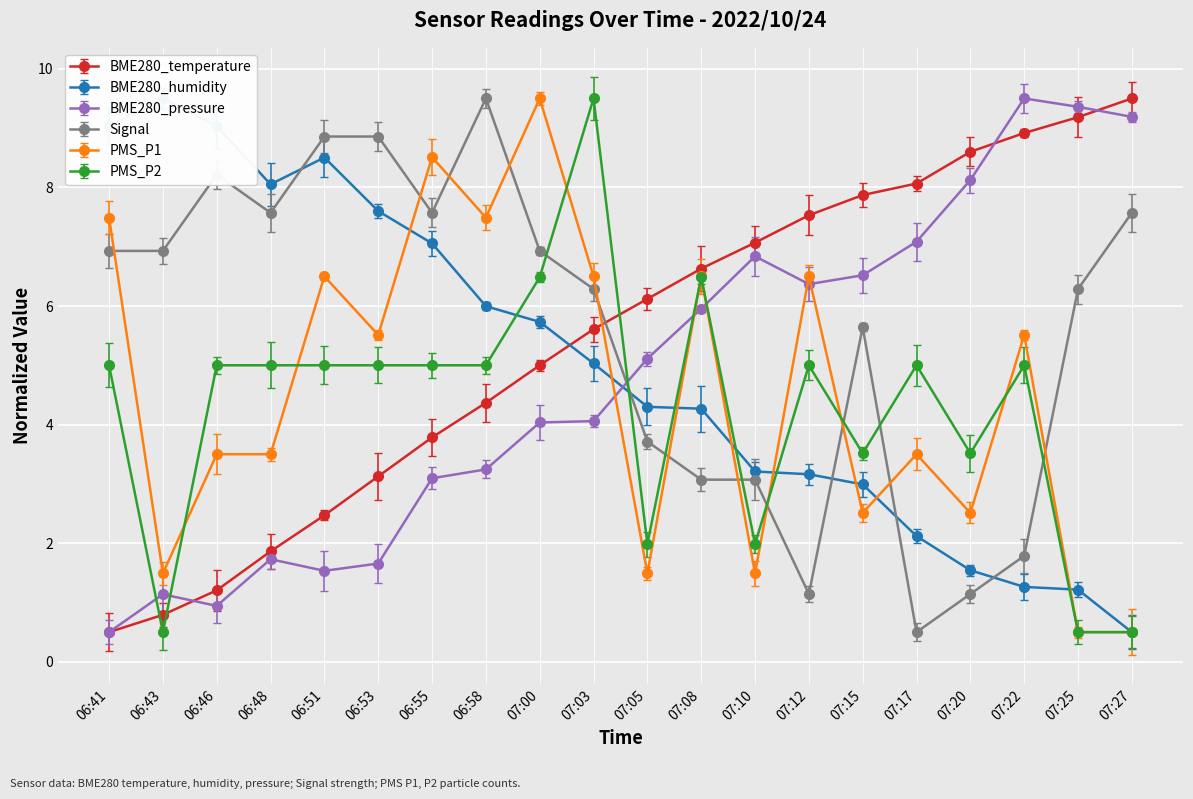

Rank the categories by BME280_temperature value from lowest to highest.

06:41, 06:43, 06:46, 06:48, 06:51, 06:53, 06:55, 06:58, 07:00, 07:03, 07:05, 07:08, 07:10, 07:12, 07:15, 07:17, 07:20, 07:22, 07:25, 07:27